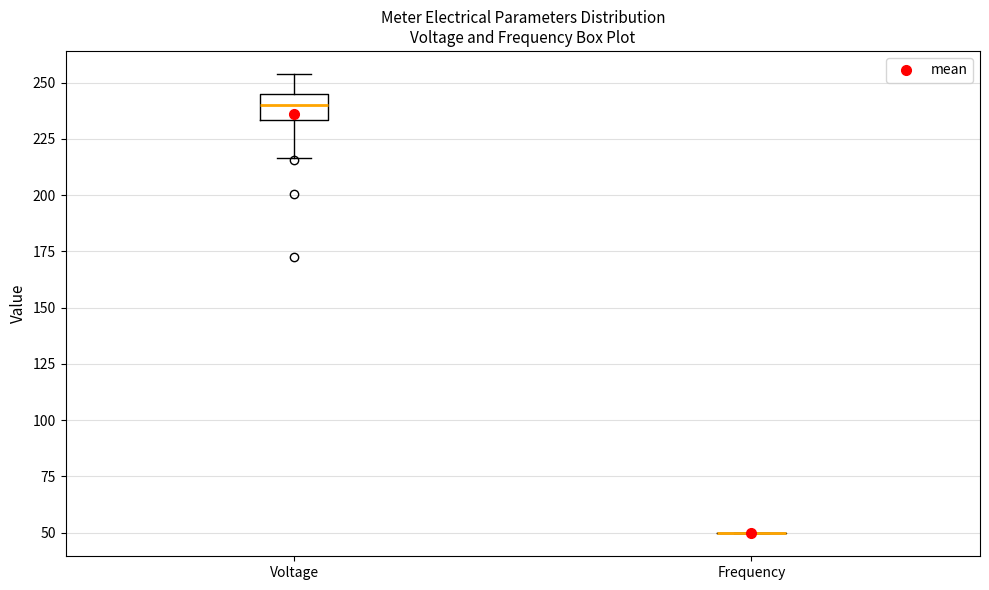

Reading left to right, transcribe this box plot: for each box, give where its median line is, the range the box spans, and where its two whiskers end, as read against the y-axis. The values are not printed on the chart, so give them approximately, as read against the axis.

Voltage: median 240, box 235 to 245, whiskers 215 to 255
Frequency: box collapsed to a line at 50, whiskers 50 to 50